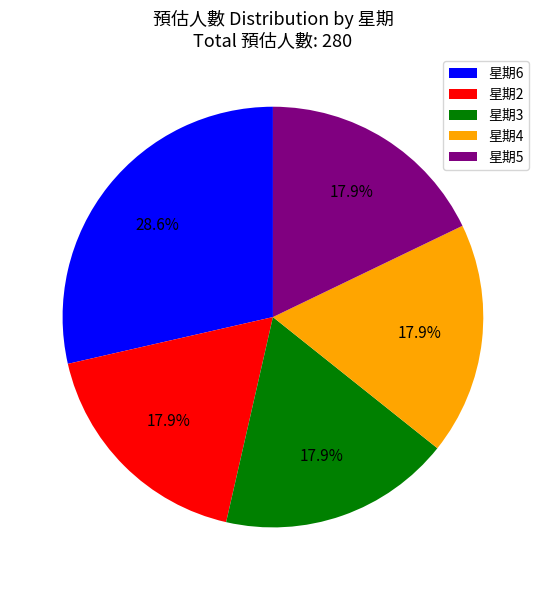

Is 星期5 the majority of the pie?

No